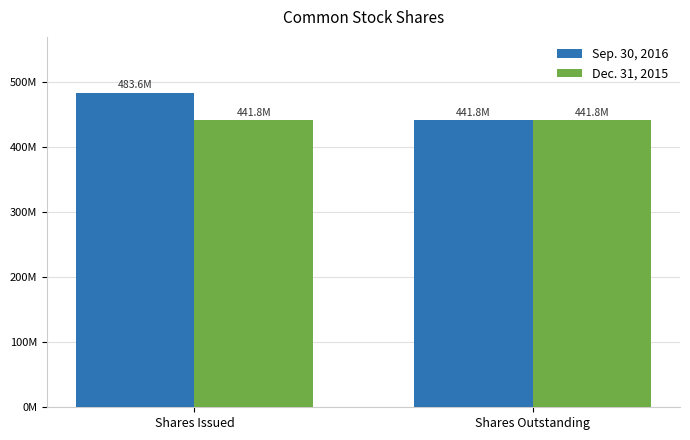

List the series in order of their overall mean, lowest first.

Dec. 31, 2015, Sep. 30, 2016